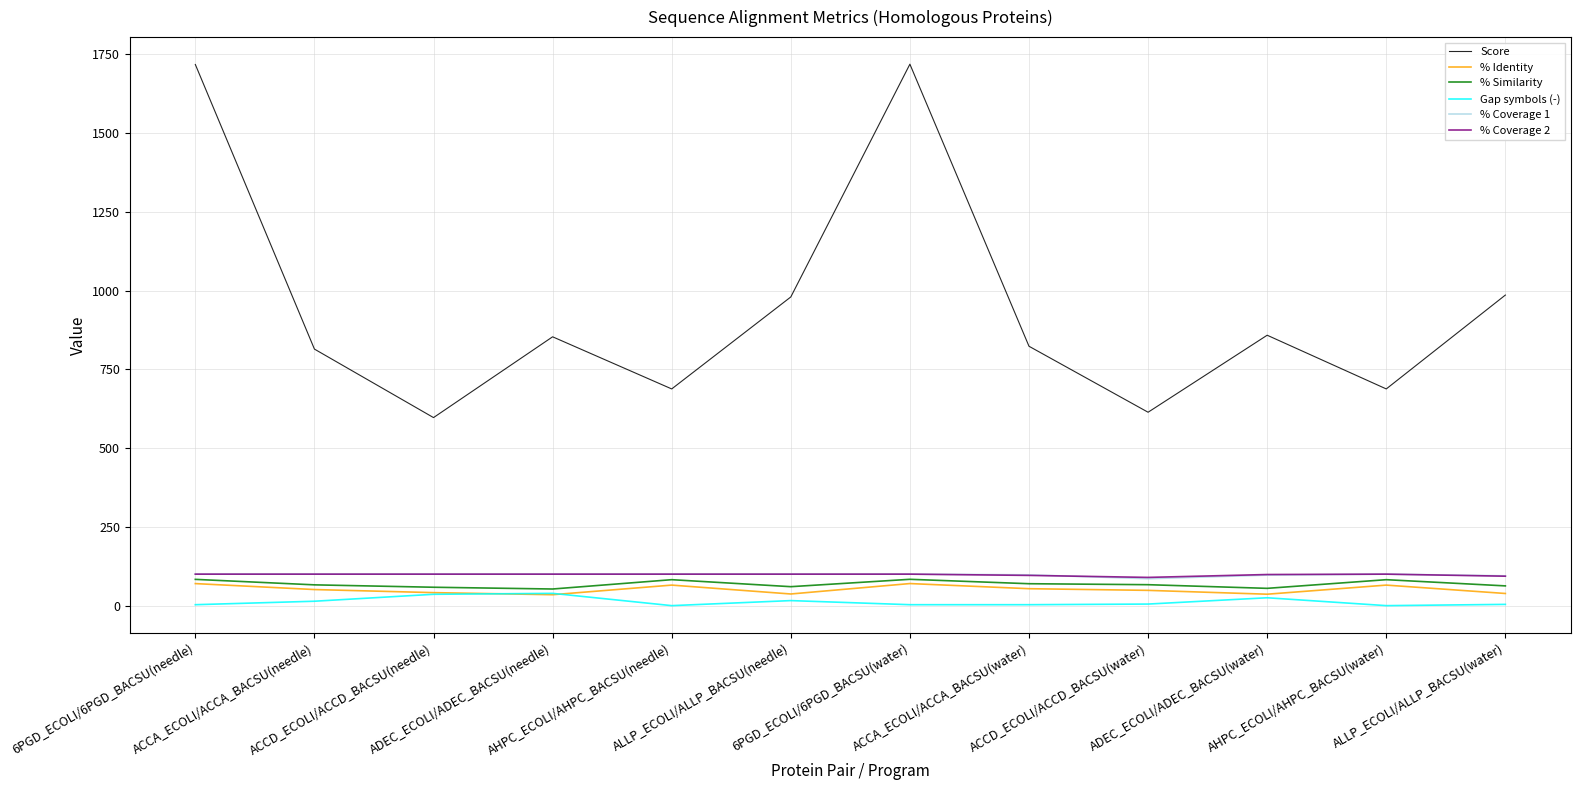

True or false: % Coverage 2 and Gap symbols (-) cross at least once.

False